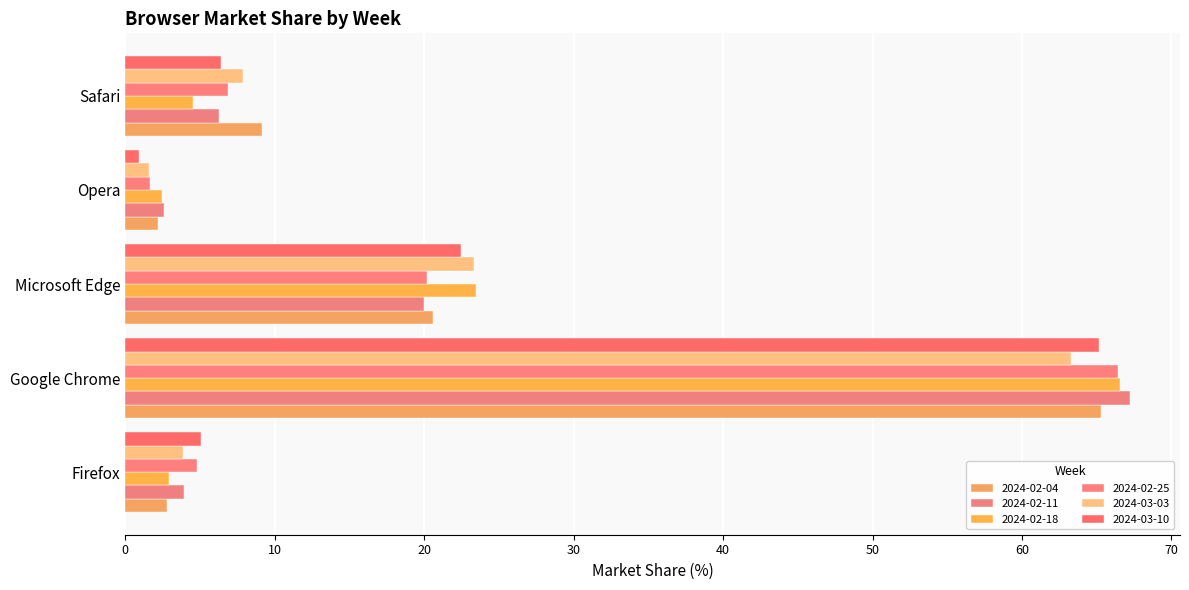

How many values in the 2024-02-11 series exceed 6?

3